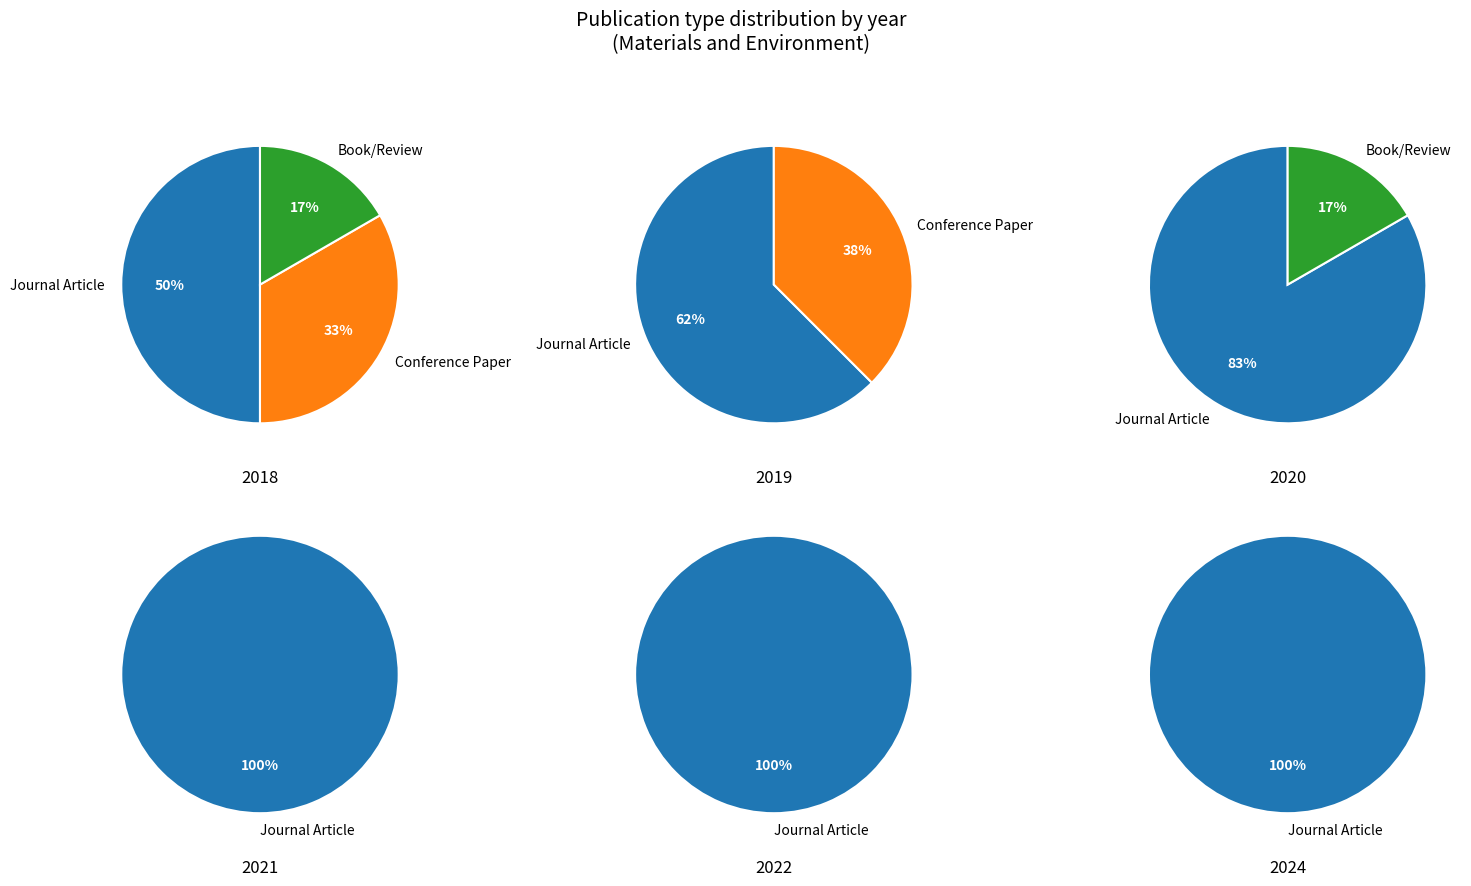

Does any single category account for the majority?

No